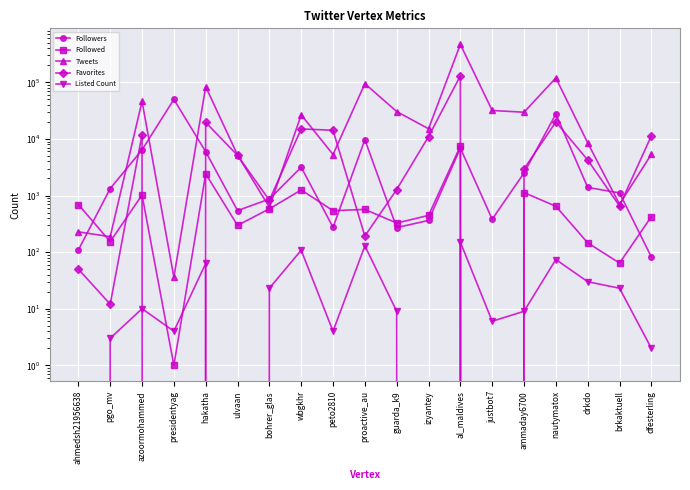

True or false: Tweets and Listed Count cross at least once.

False